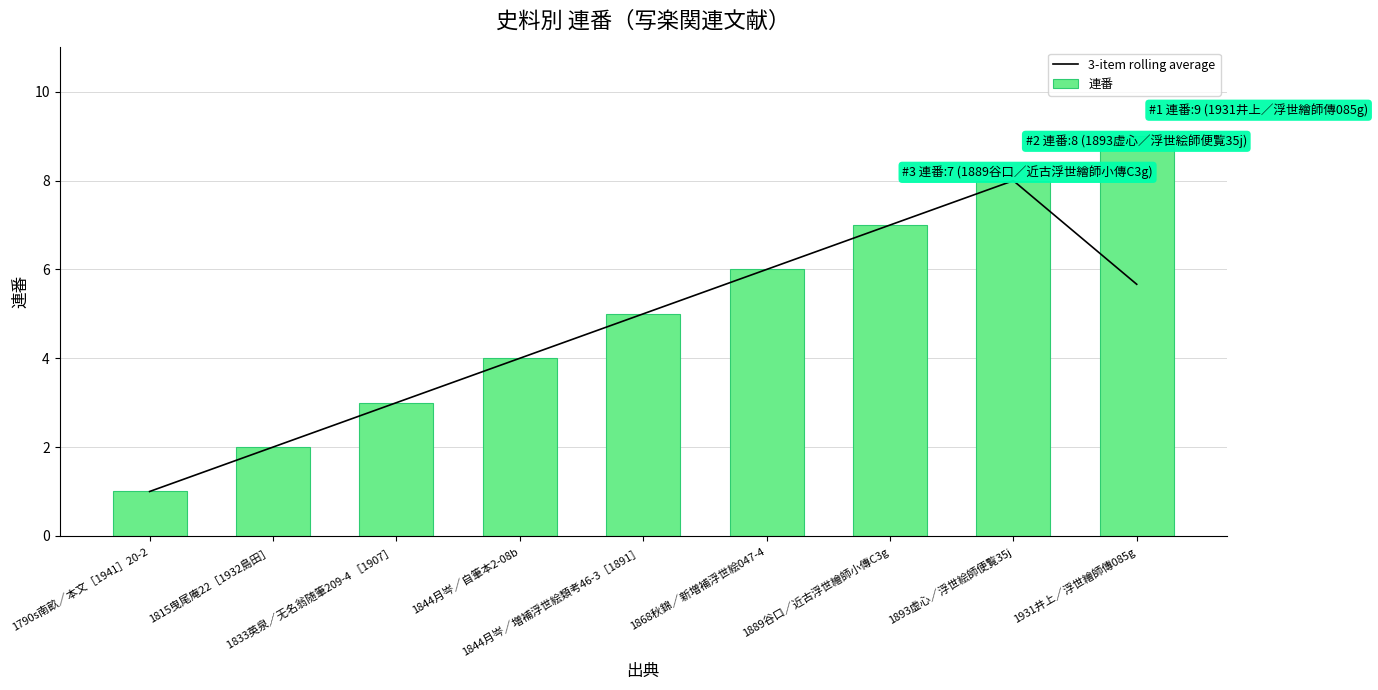

Reading left to right, list all the values displayed in this chart.

3-item rolling average: 1790s南畝／本文［1941］20-2=1.0	1815曳尾庵22［1932島田］=2.0	1833英泉／无名翁随筆209-4 ［1907］=3.0	1844月岑／自筆本2-08b=4.0	1844月岑／増補浮世絵類考46-3［1891］=5.0	1868秋錦／新増補浮世絵047-4=6.0	1889谷口／近古浮世繪師小傳C3g=7.0	1893虚心／浮世絵師便覧35j=8.0	1931井上／浮世繪師傳085g=5.7
連番: 1790s南畝／本文［1941］20-2=1.0	1815曳尾庵22［1932島田］=2.0	1833英泉／无名翁随筆209-4 ［1907］=3.0	1844月岑／自筆本2-08b=4.0	1844月岑／増補浮世絵類考46-3［1891］=5.0	1868秋錦／新増補浮世絵047-4=6.0	1889谷口／近古浮世繪師小傳C3g=7.0	1893虚心／浮世絵師便覧35j=8.0	1931井上／浮世繪師傳085g=9.0